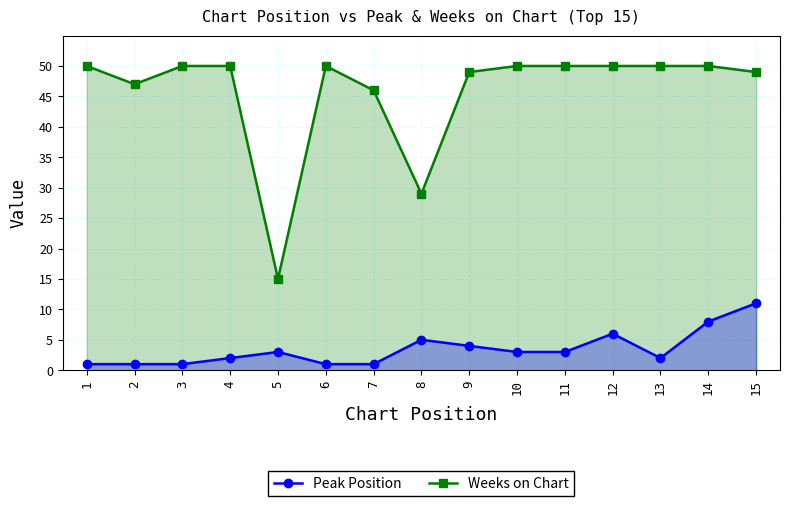

Is the value of Peak Position at 4 greater than the value of Weeks on Chart at 5?

No